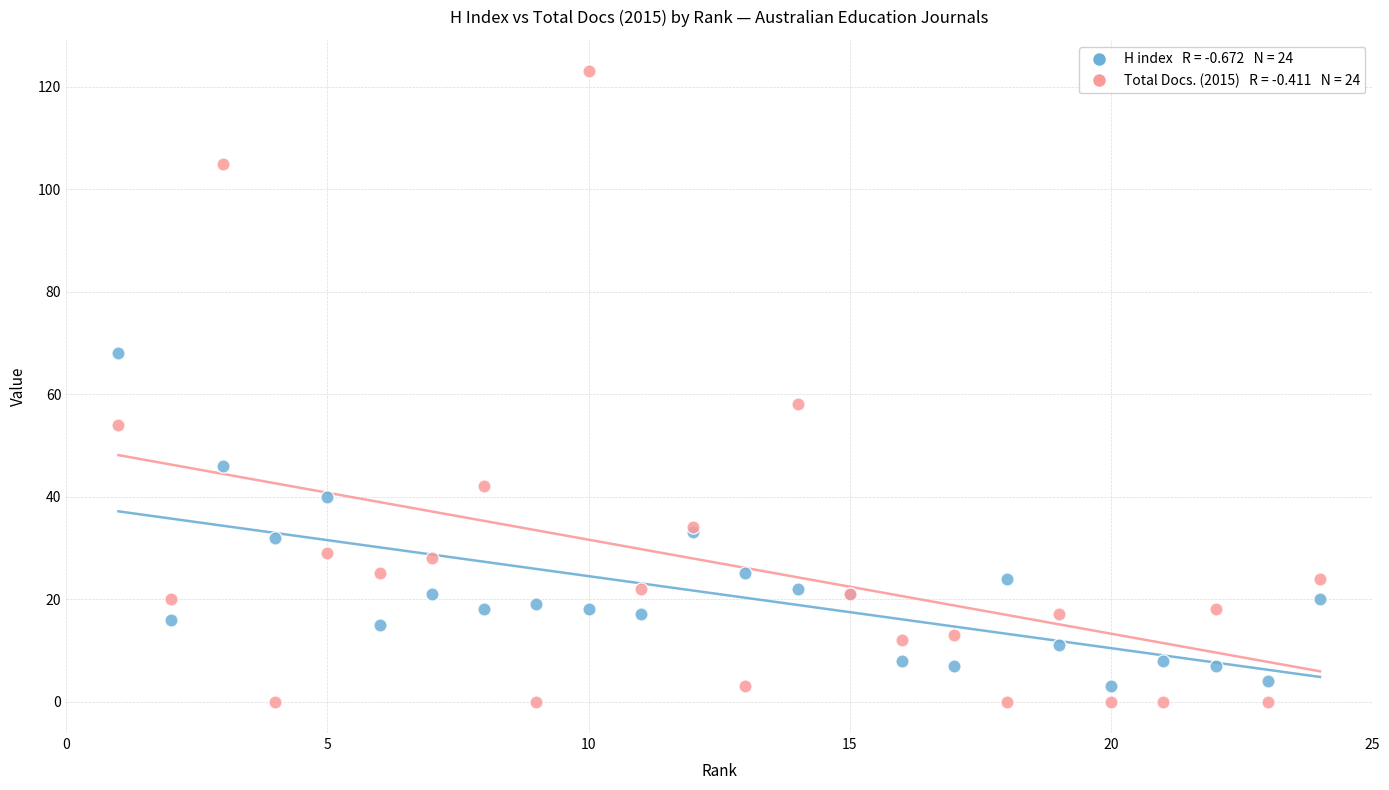

Across all series, what Y value is closest to 61?

58